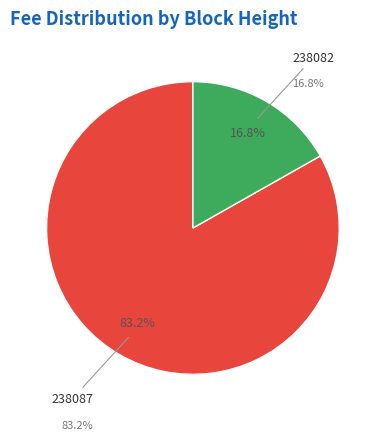

To the nearest percent, what is the difference between the 238082 and 238087 slice percentages?

66%